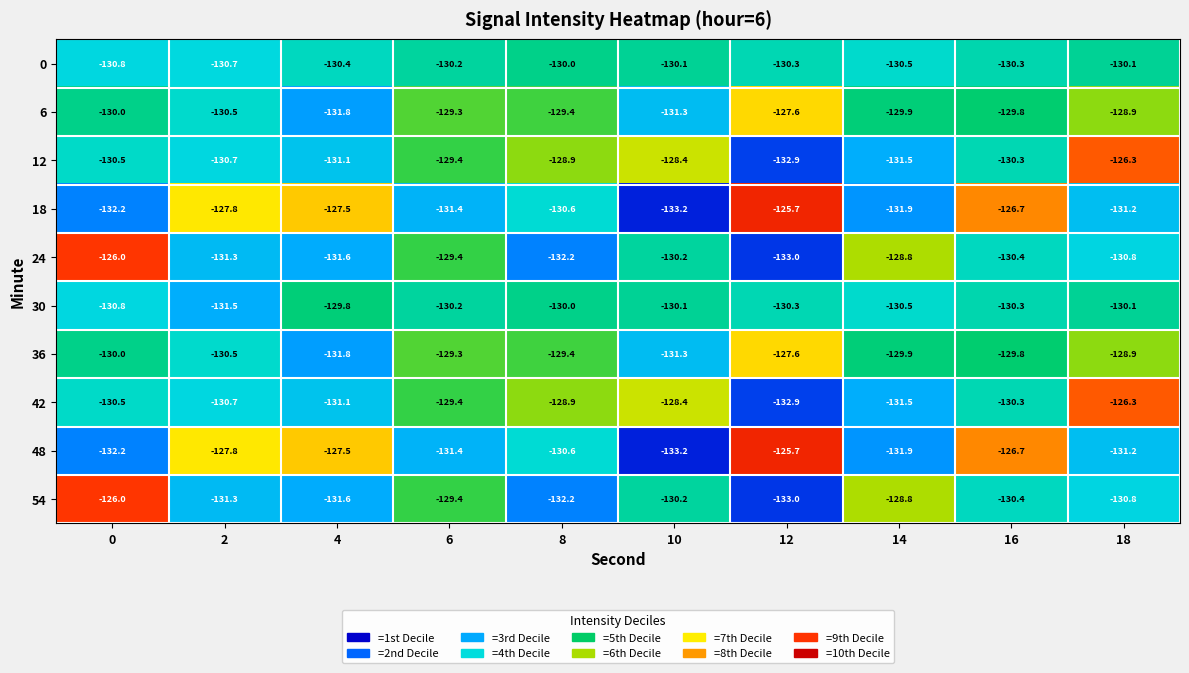

What is the average value of the 18 series?

-129.8